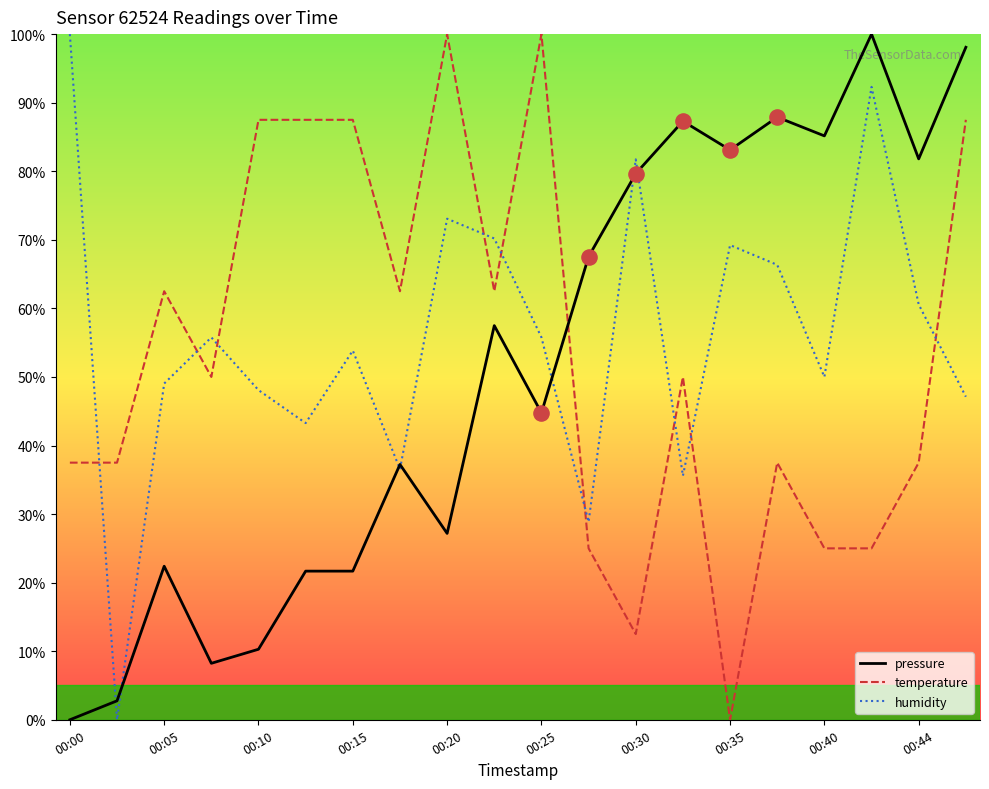

How many times do humidity and temperature cross each other?

9